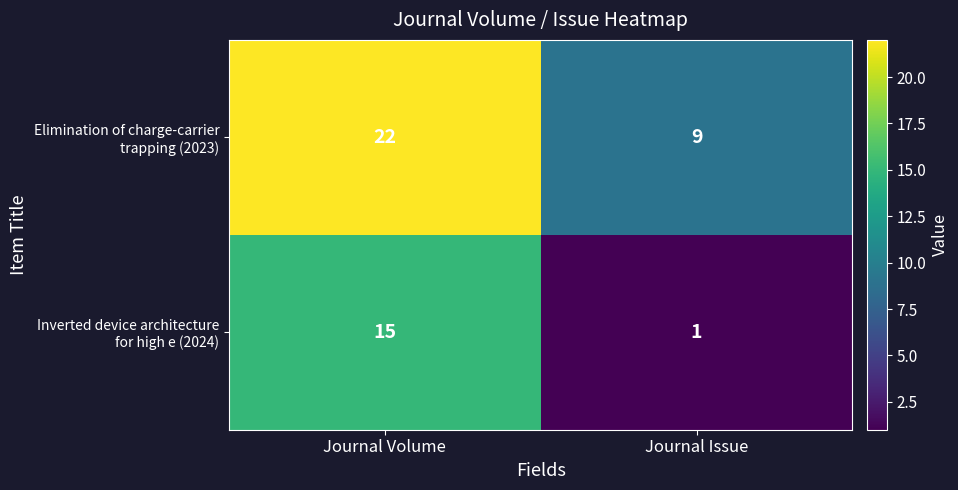

At which category is the sum across all series the highest?

Journal Volume